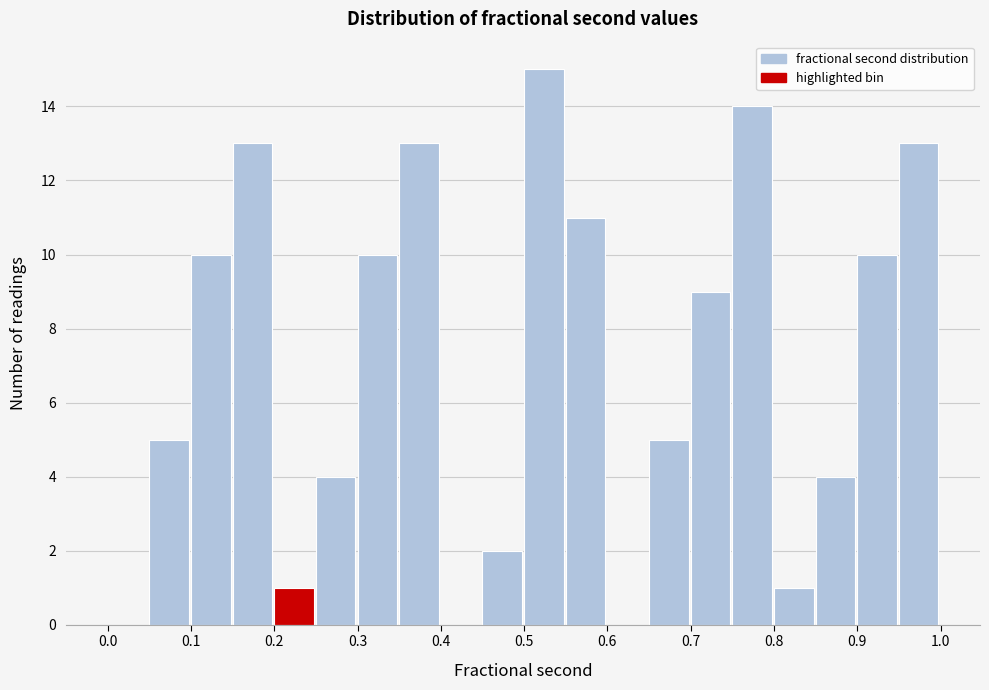

How tall is the bar that spans 0.20 to 0.25 on the x-axis? The values are not printed on the chart, so give them approximately, as read against the axis.

1